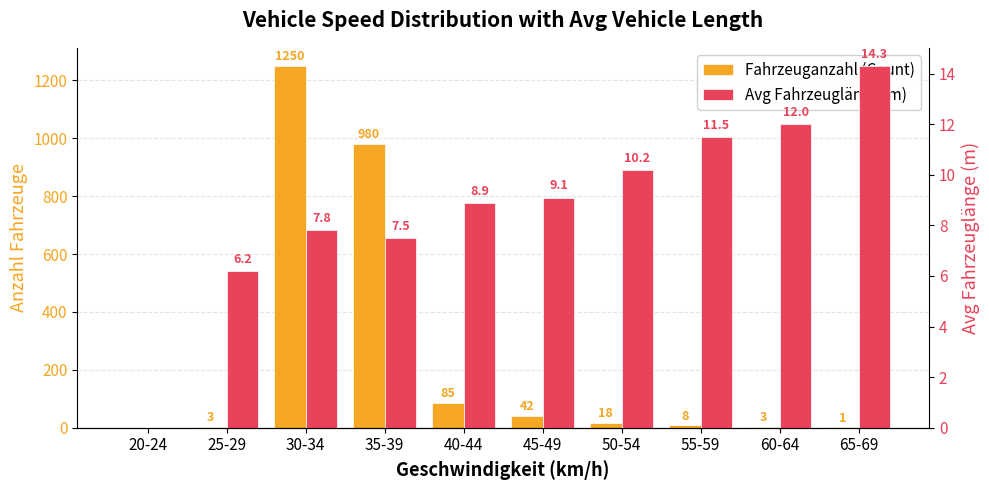

The value of Fahrzeuganzahl (Count) at 25-29 is 4.1. True or false?

False